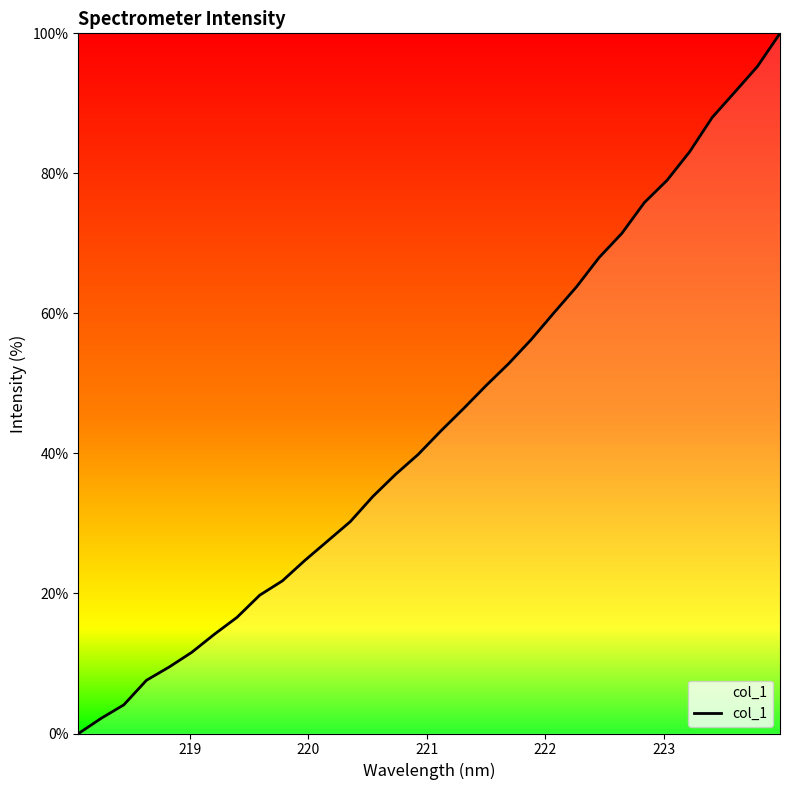

Reading left to right, list all the values displayed in this chart.

0.0	2.2	4.1	7.6	9.5	11.6	14.2	16.6	19.8	21.8	24.7	27.5	30.3	33.9	37.0	39.9	43.2	46.4	49.7	52.8	56.3	60.1	63.8	68.0	71.4	75.8	79.0	83.1	88.0	91.6	95.3	100.0